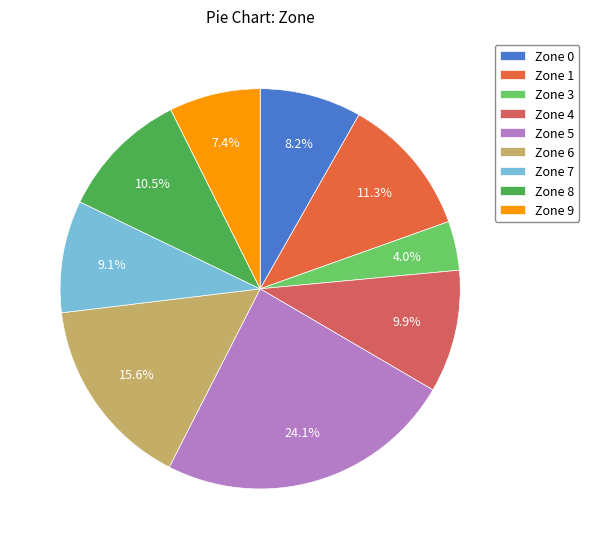

How many slices are in this pie chart?

9